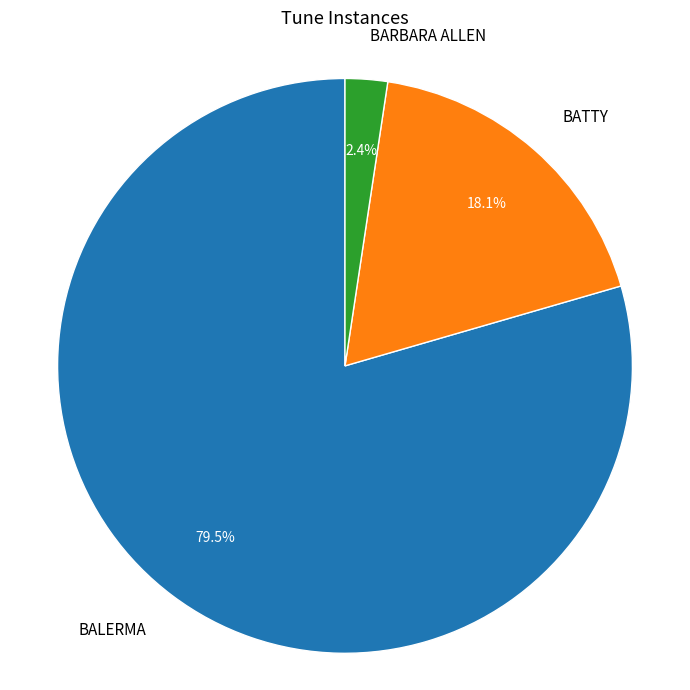

True or false: BALERMA accounts for 92% of the total.

False